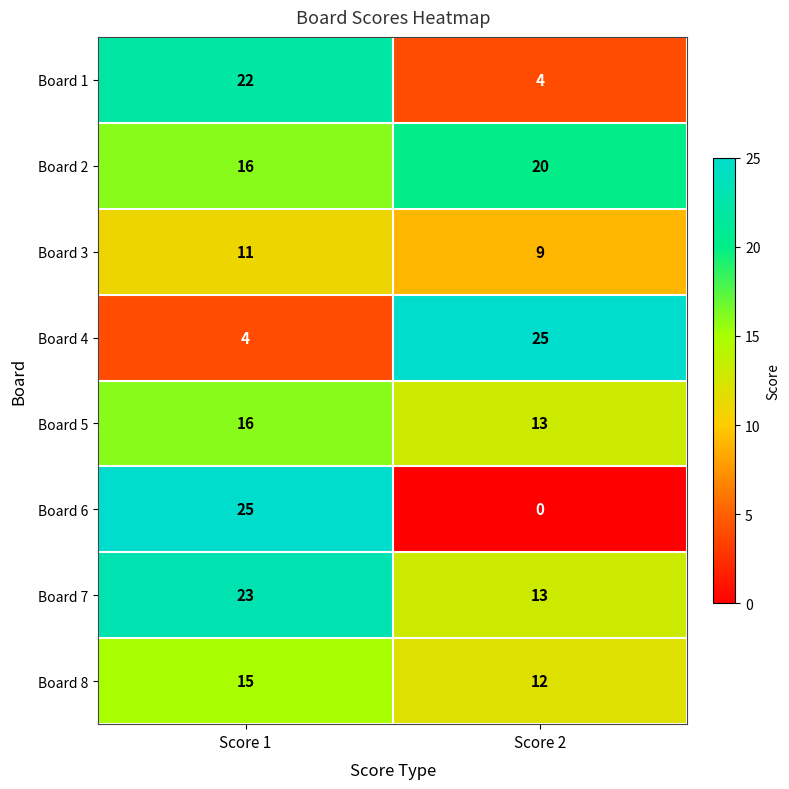

What is the difference between the Board 8 values at Score 1 and Score 2?

3